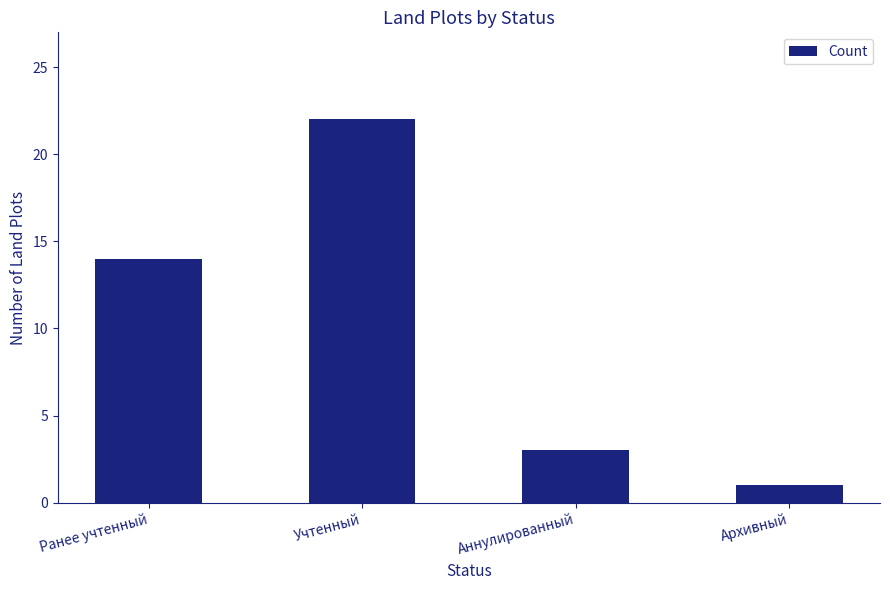

What is the sum of the values at Ранее учтенный and Аннулированный?

17